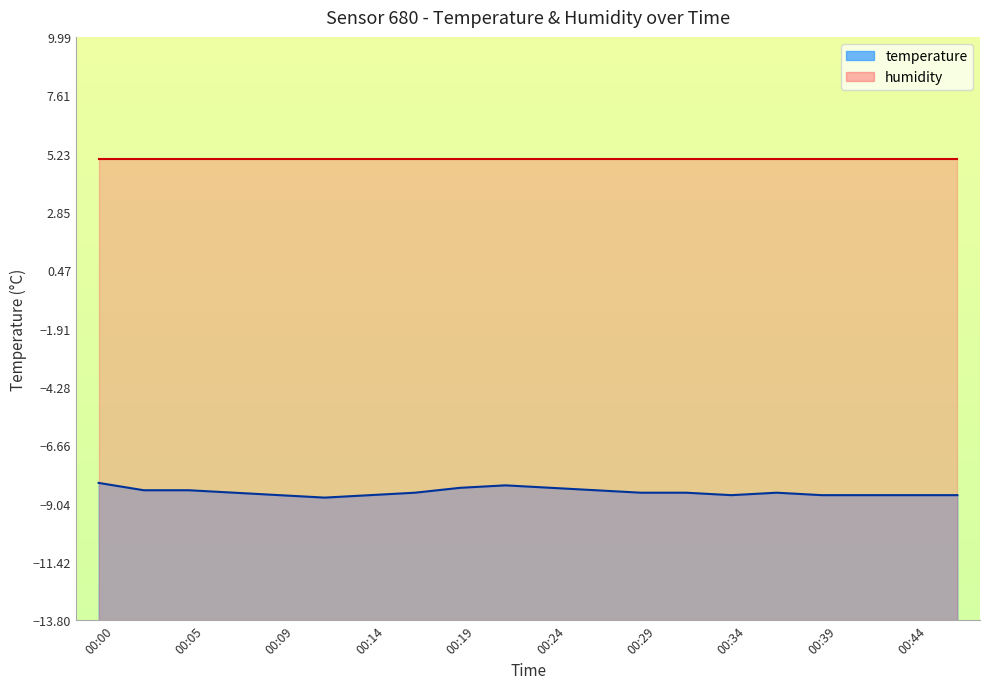

Which label corresponds to the smallest value in the chart?

00:12